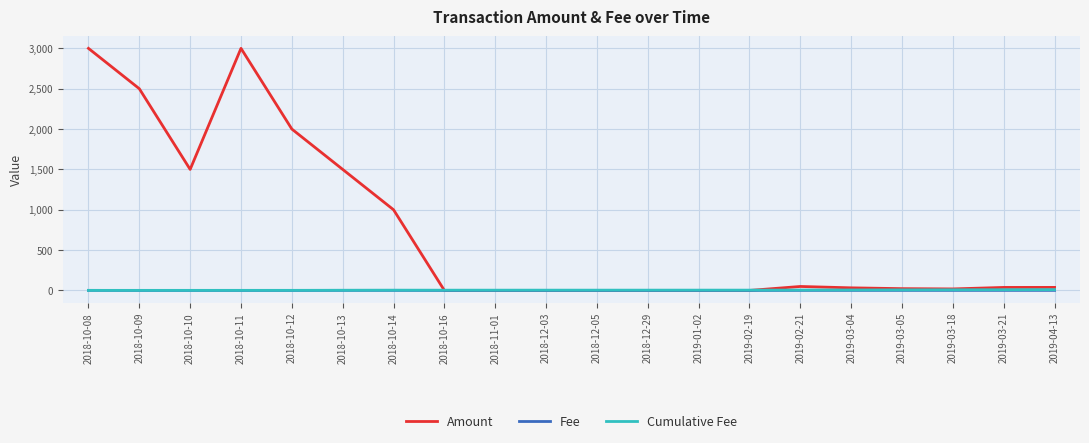

Between 2018-10-09 and 2018-10-14, which series saw the biggest shift?

Amount